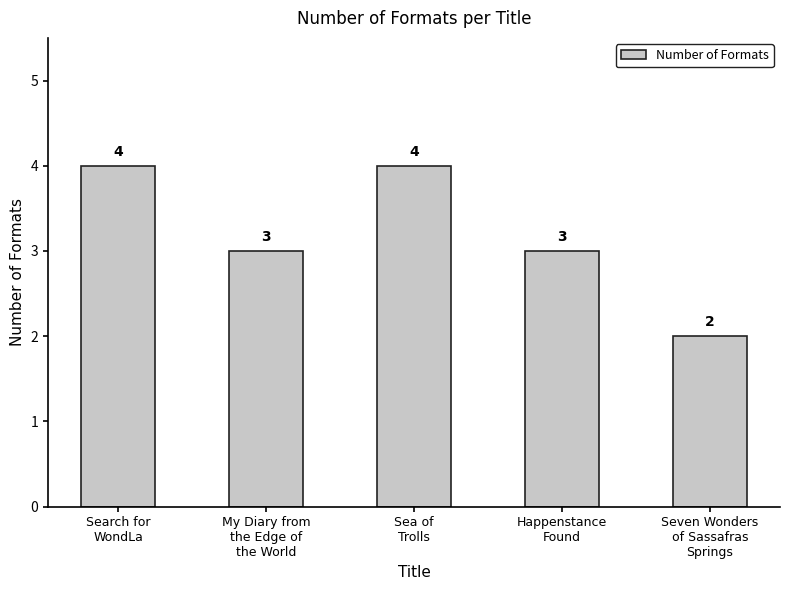

What is the sum of the values at Happenstance
Found and My Diary from
the Edge of
the World?

6